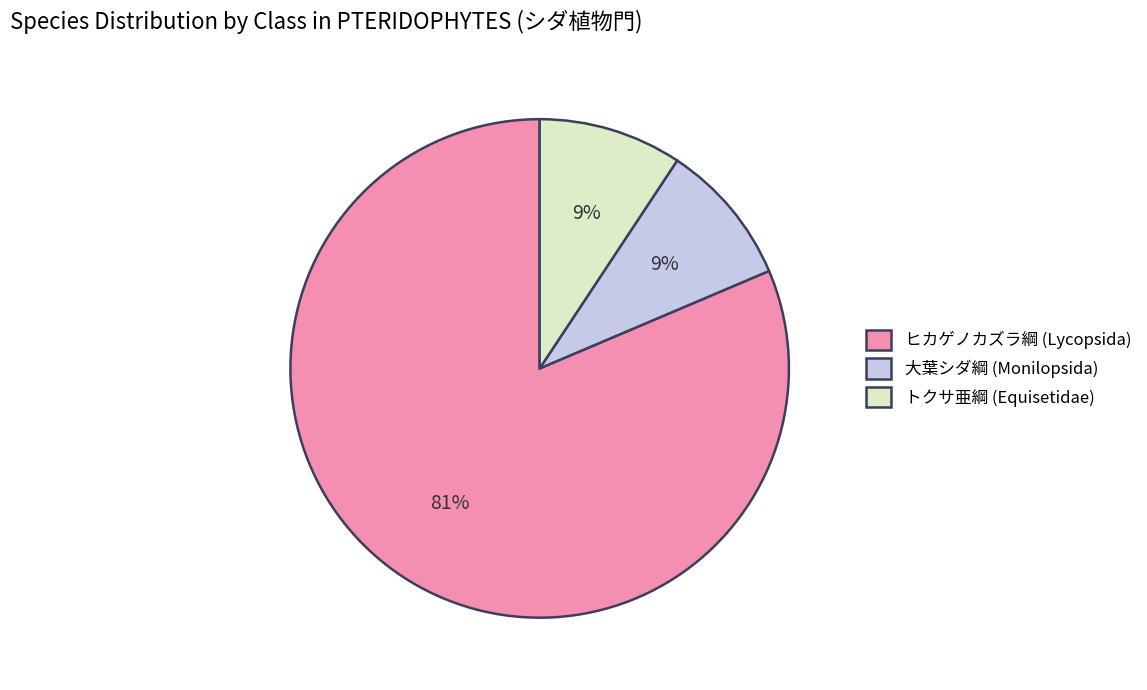

True or false: トクサ亜綱 (Equisetidae) accounts for 9% of the total.

True